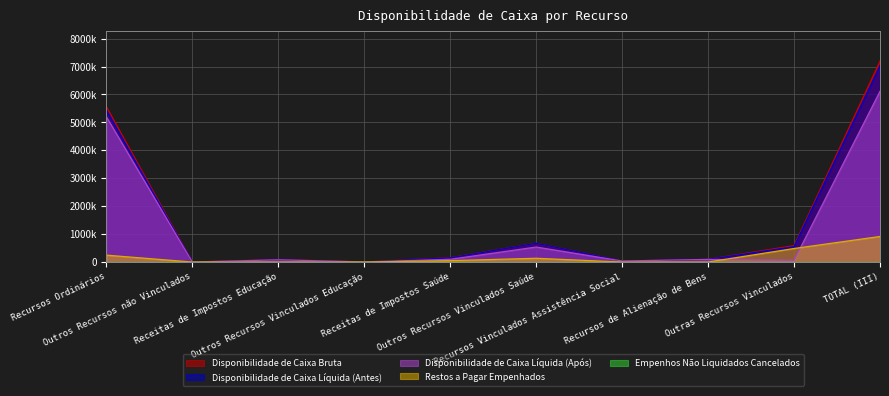

What position from the left is Recursos Vinculados Assistência Social?

7